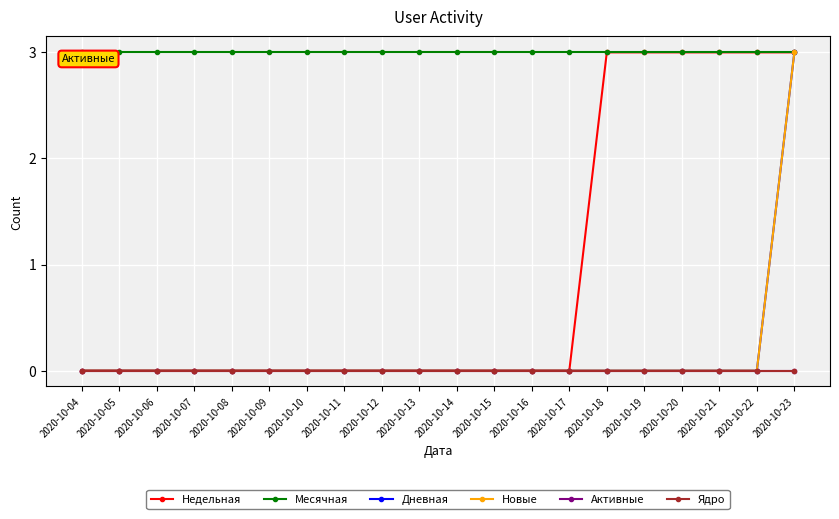

What is the total value across all series at 2020-10-16?

3